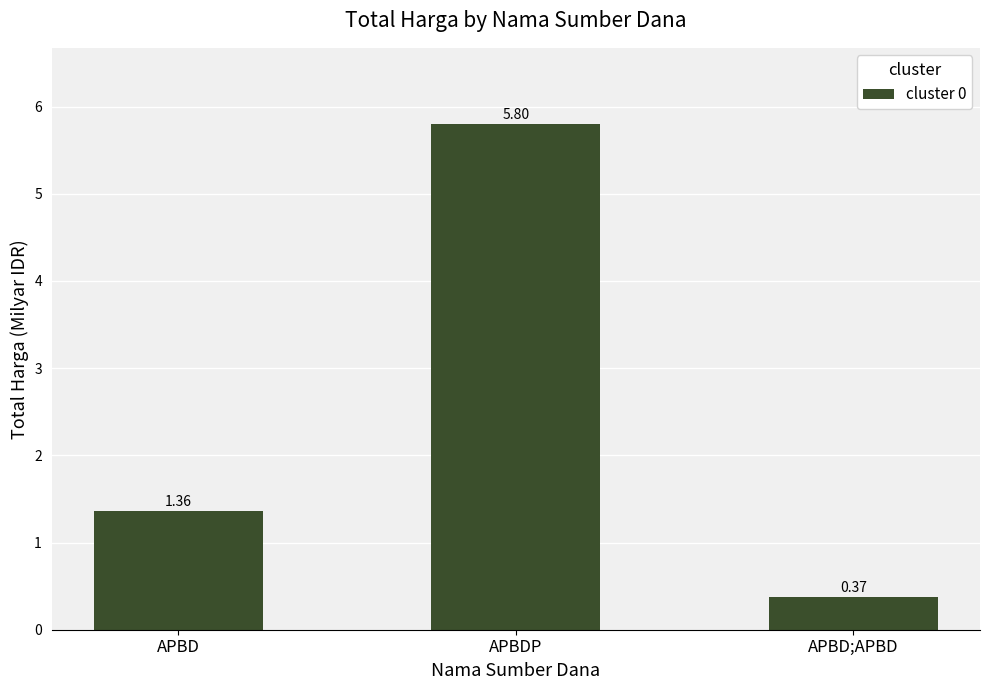

How many bars are there in total?

3